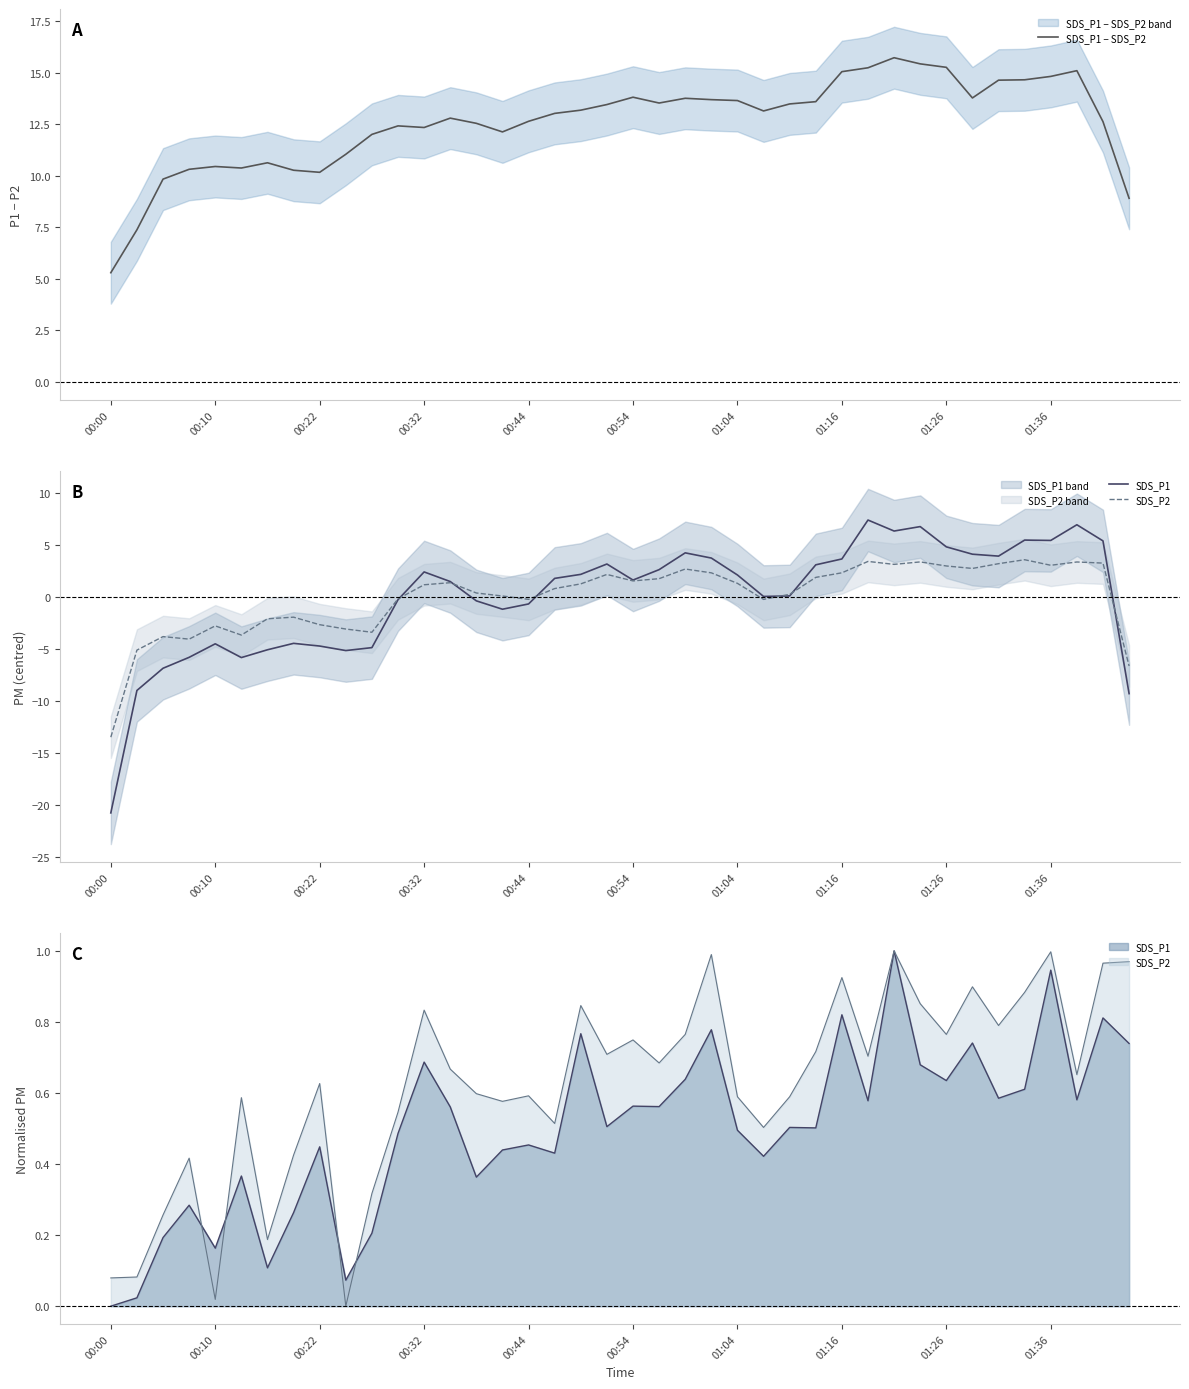

True or false: SDS_P1 − SDS_P2 and SDS_P1 cross at least once.

False